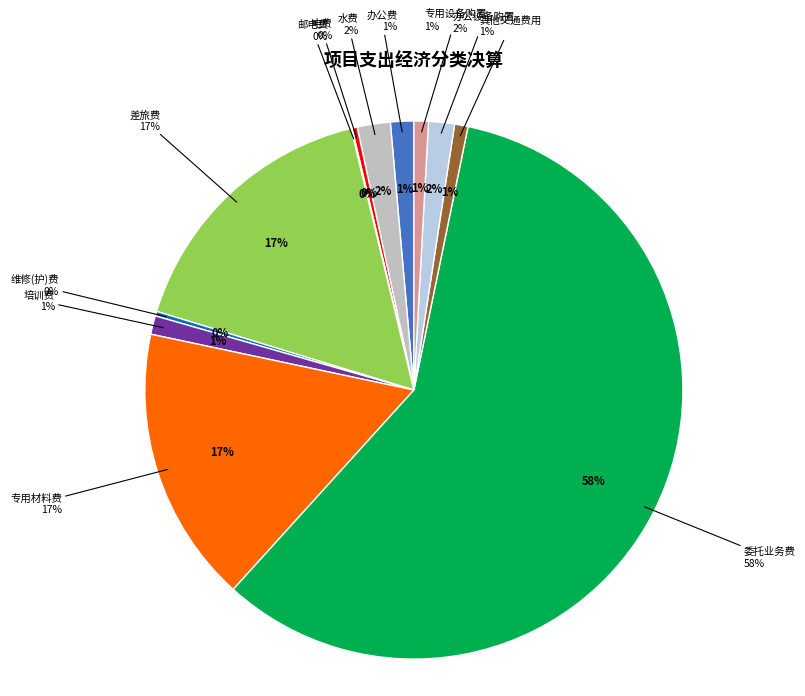

What percentage is NOT represented by 办公设备购置?

98.4%